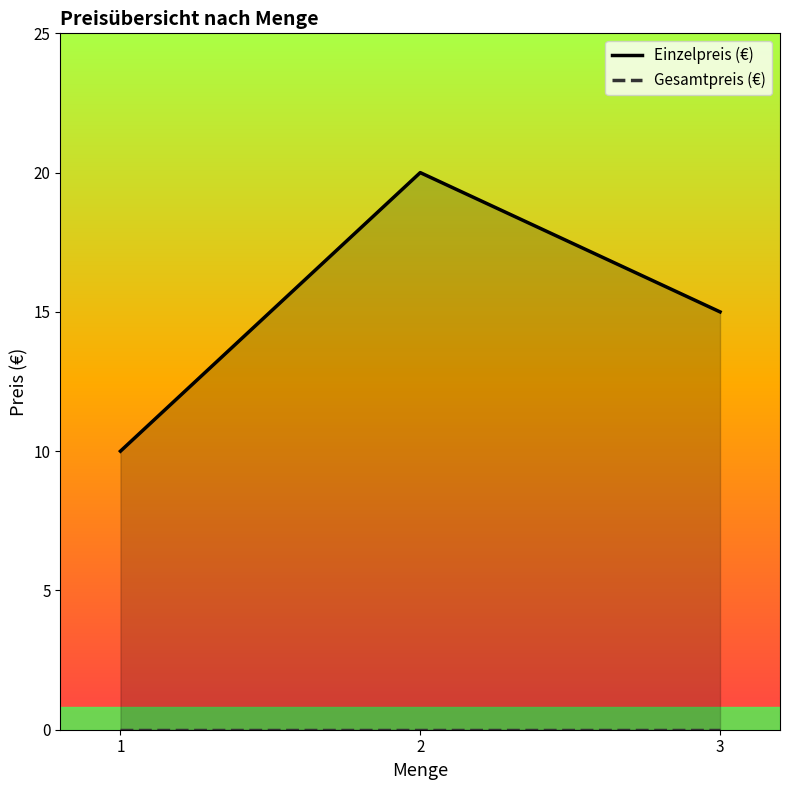

What are all the series names shown in the legend?

Einzelpreis (€), Gesamtpreis (€)